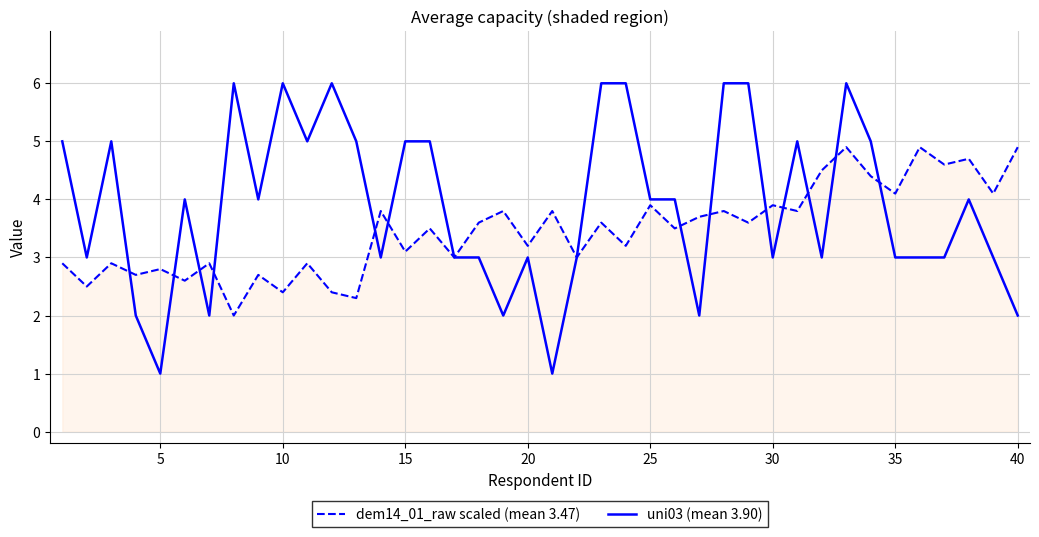

Which series has the widest spread of values?

uni03 (mean 3.90)